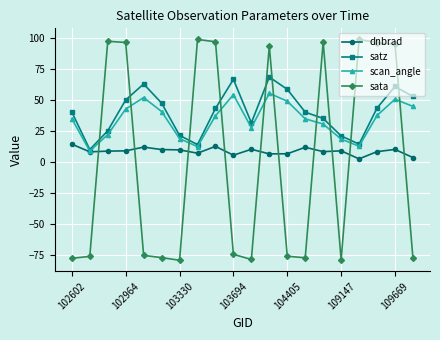

How many data points in scan_angle are above 37?

10